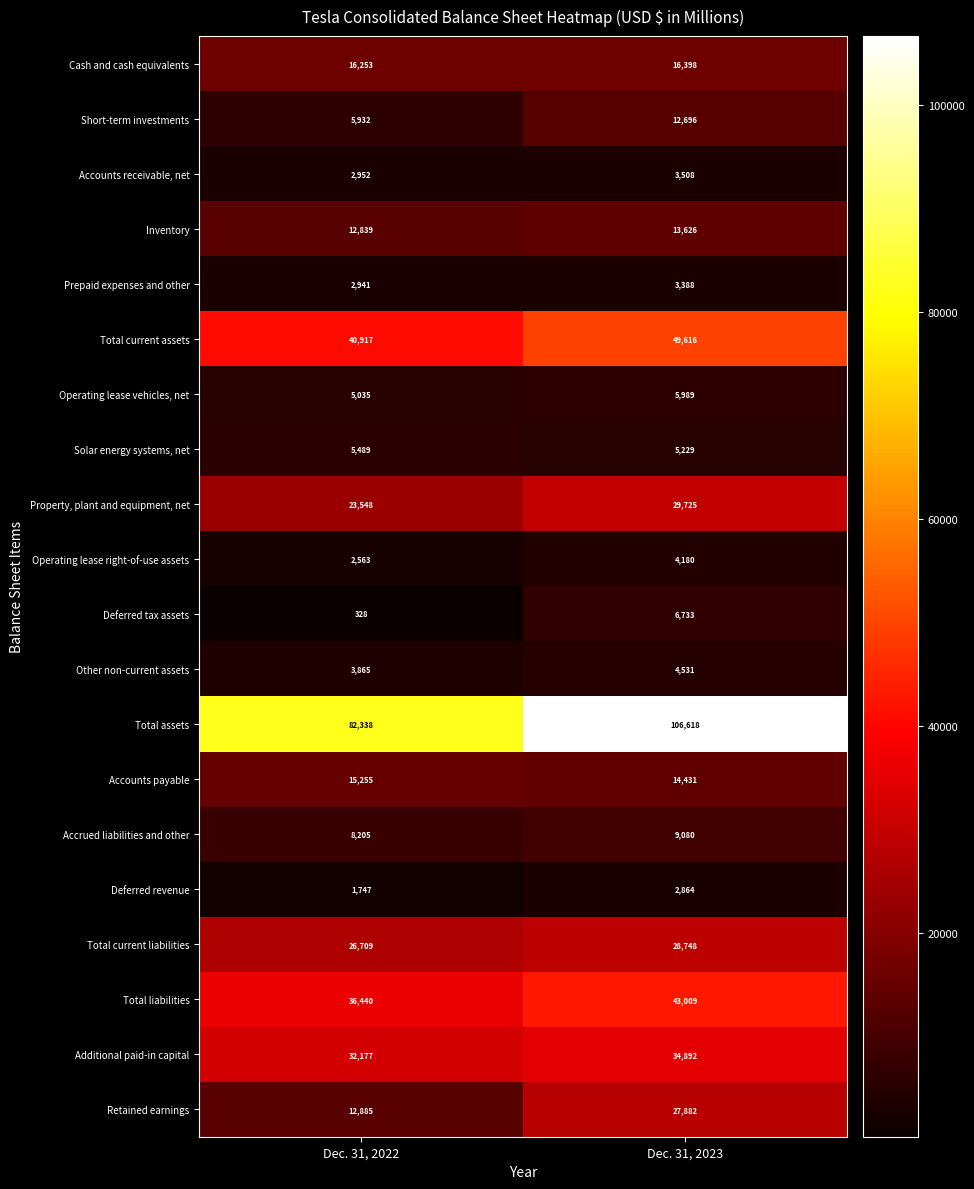

At which label is Total liabilities closest to 39724?

Dec. 31, 2022